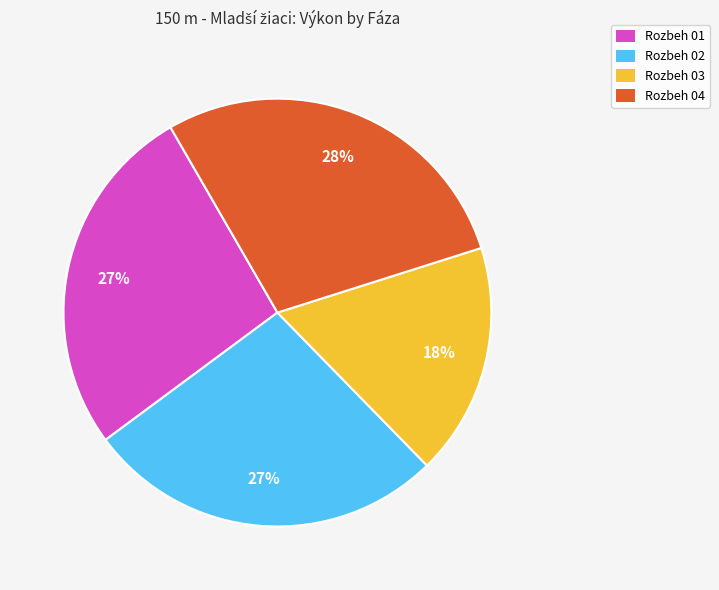

Is there any slice that represents more than half of the pie?

No